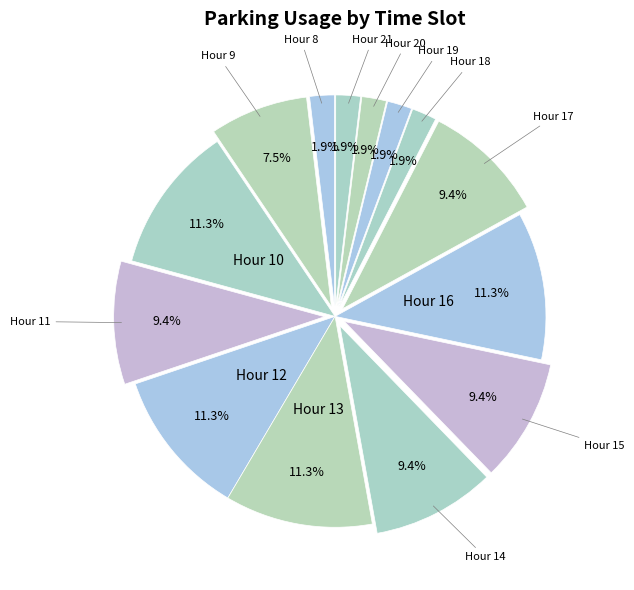

Which category has the biggest portion of the pie?

10